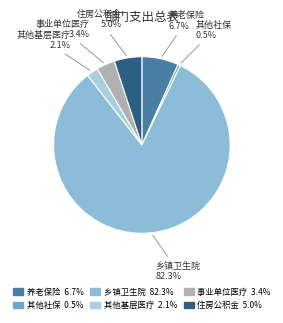

What percentage is NOT represented by 乡镇卫生院 82.3%?

17.7%